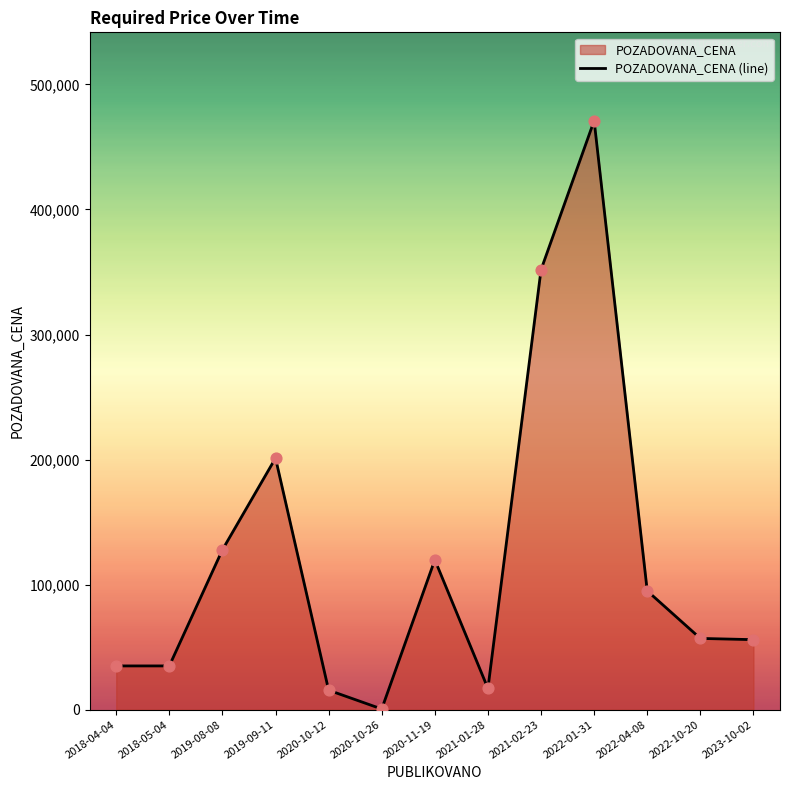

Which has a higher value, 2018-04-04 or 2022-01-31?

2022-01-31